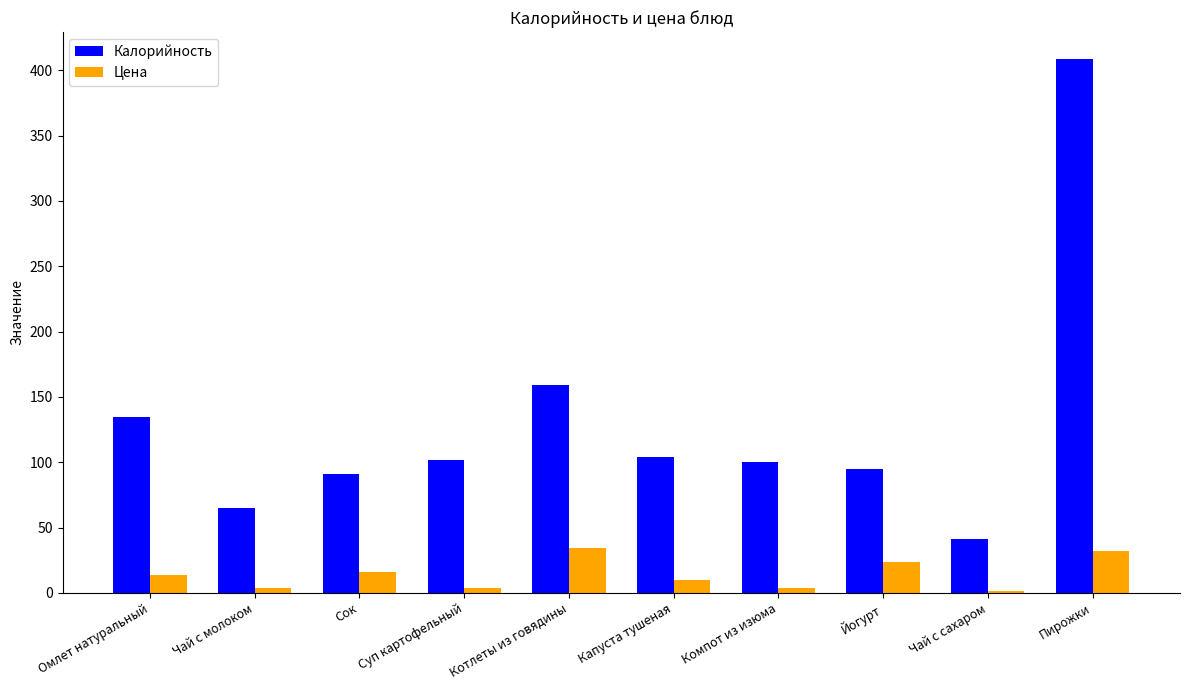

Where is Калорийность nearest to the value 224?

Котлеты из говядины